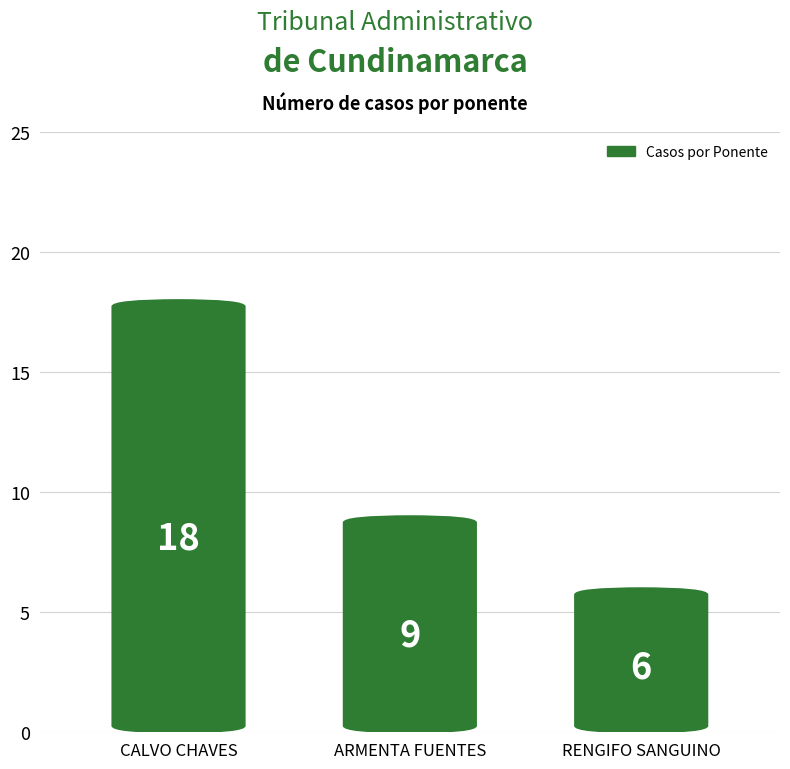

What is the value of the 1st bar from the left?

18